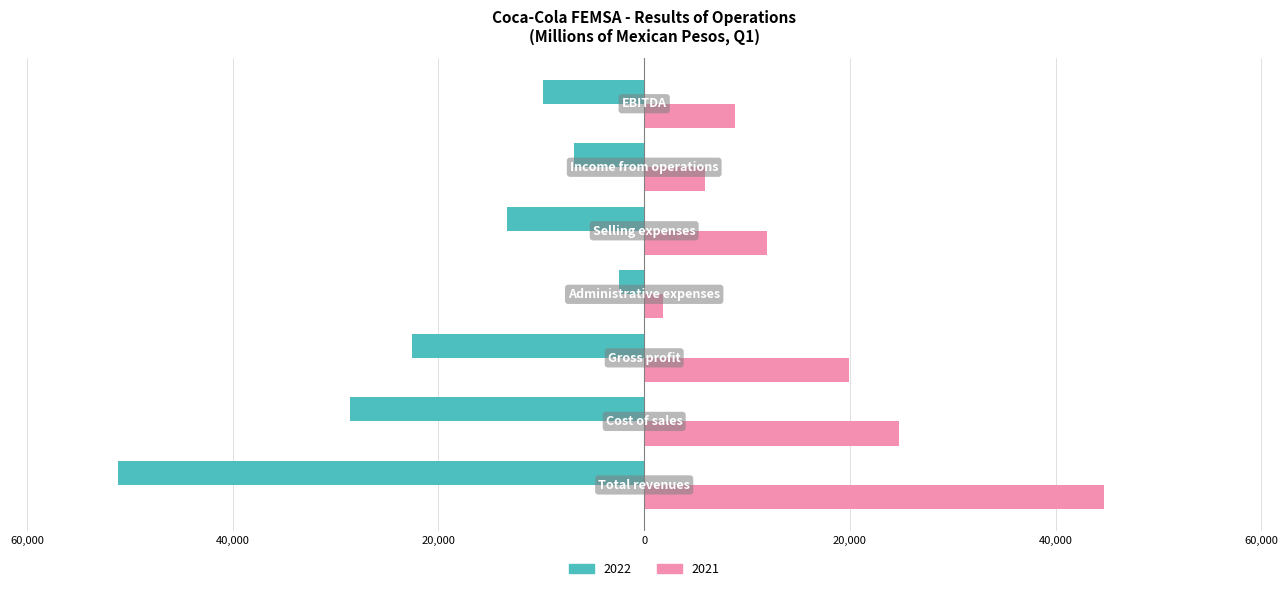

What are all the series names shown in the legend?

2022, 2021